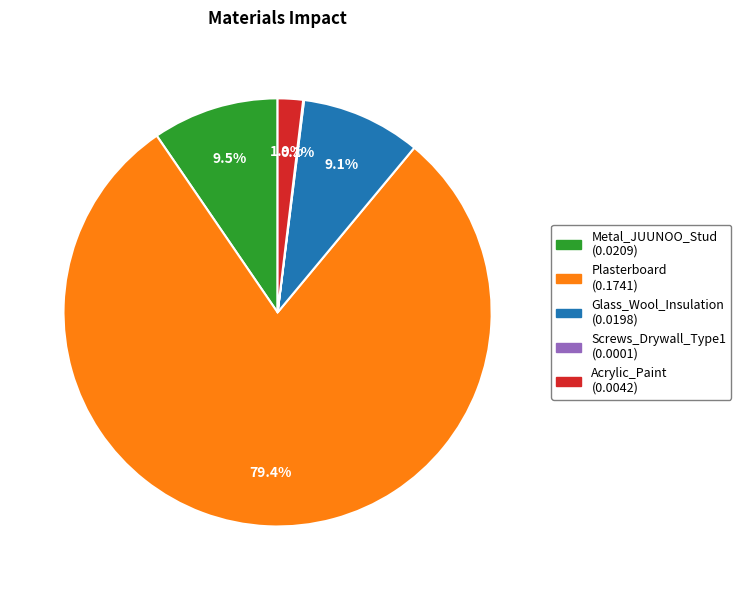

Which slice represents more than half of the pie?

Plasterboard